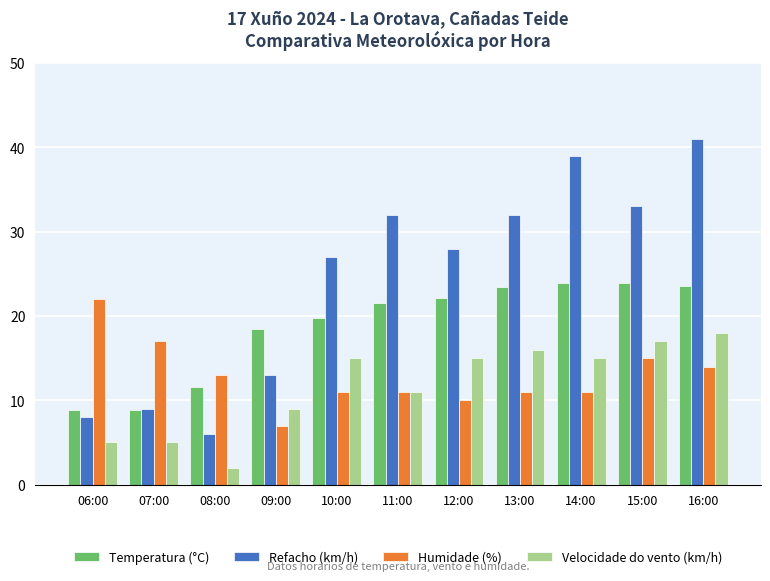

What is the maximum value shown in the chart?

41.0